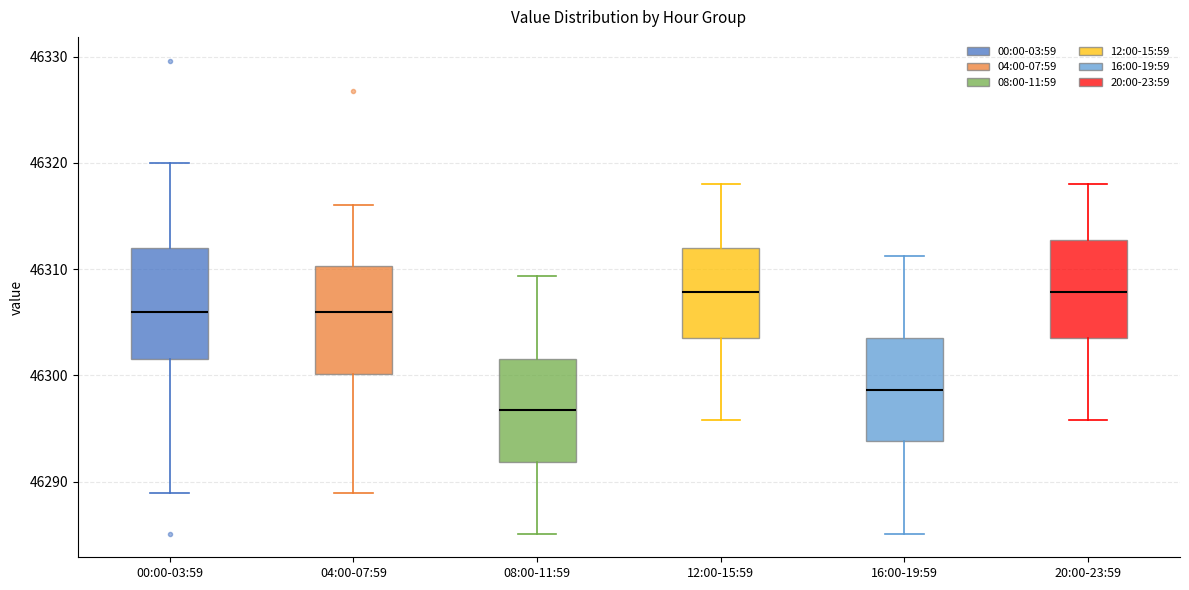

Reading left to right, read every box against the y-axis: the position of its median line, the range the box covers, and the ends of its whiskers. The values are not printed on the chart, so give them approximately, as read against the axis.

00:00-03:59: median 46306, box 46302 to 46312, whiskers 46289 to 46320
04:00-07:59: median 46306, box 46300 to 46310, whiskers 46289 to 46316
08:00-11:59: median 46297, box 46292 to 46302, whiskers 46285 to 46309
12:00-15:59: median 46308, box 46303 to 46312, whiskers 46296 to 46318
16:00-19:59: median 46299, box 46294 to 46303, whiskers 46285 to 46311
20:00-23:59: median 46308, box 46303 to 46313, whiskers 46296 to 46318